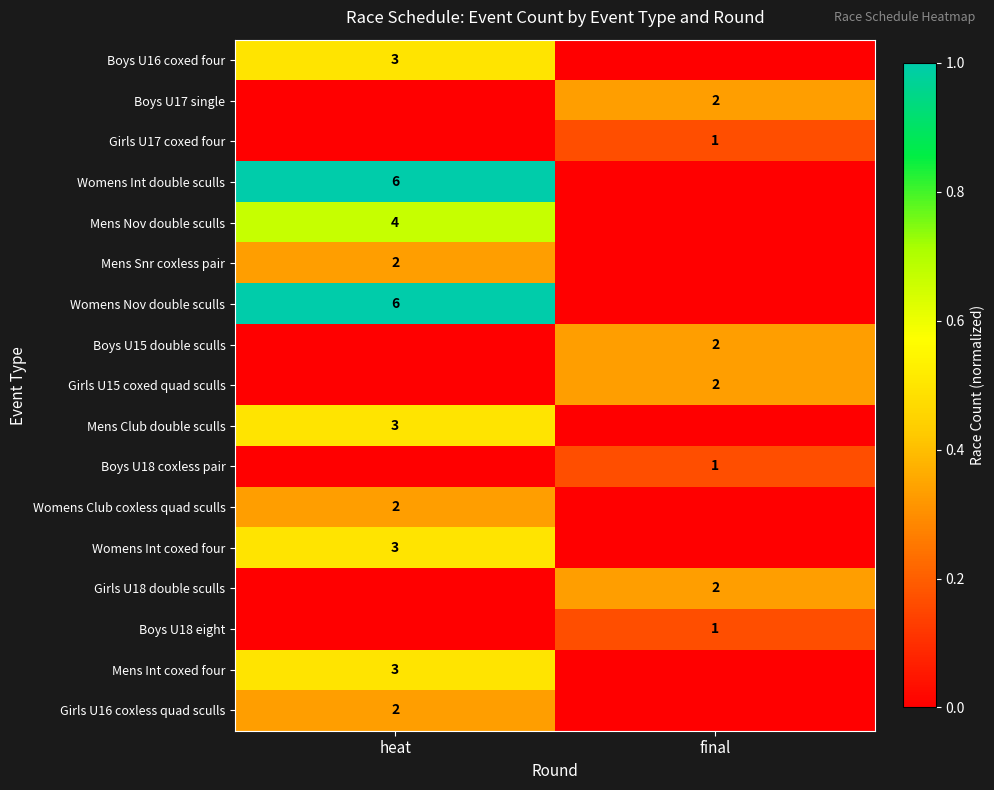

Which has a higher value, heat or final?

heat